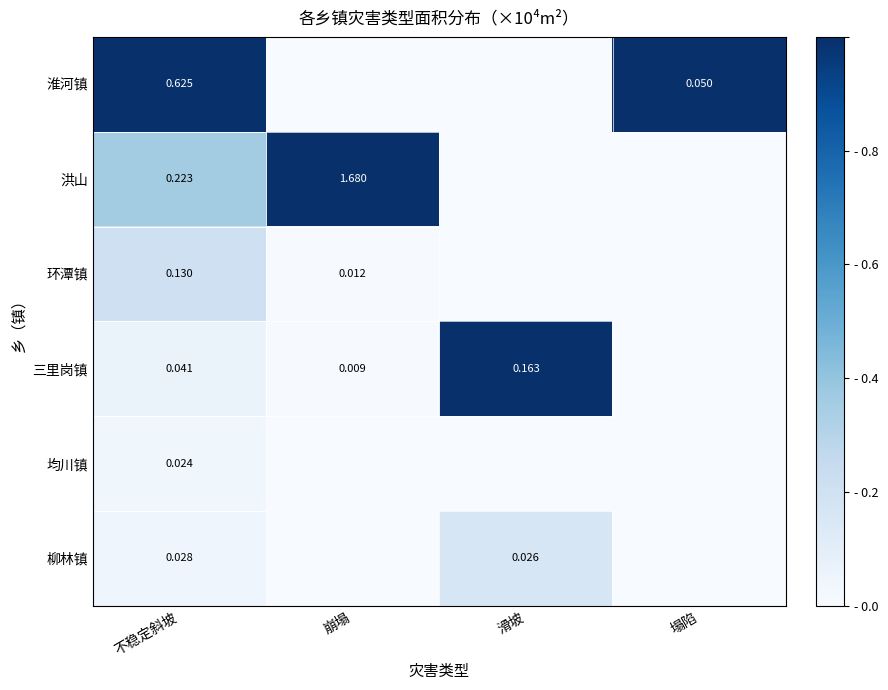

Rank the series at 崩塌 from highest to lowest value.

洪山, 环潭镇, 三里岗镇, 淮河镇, 均川镇, 柳林镇